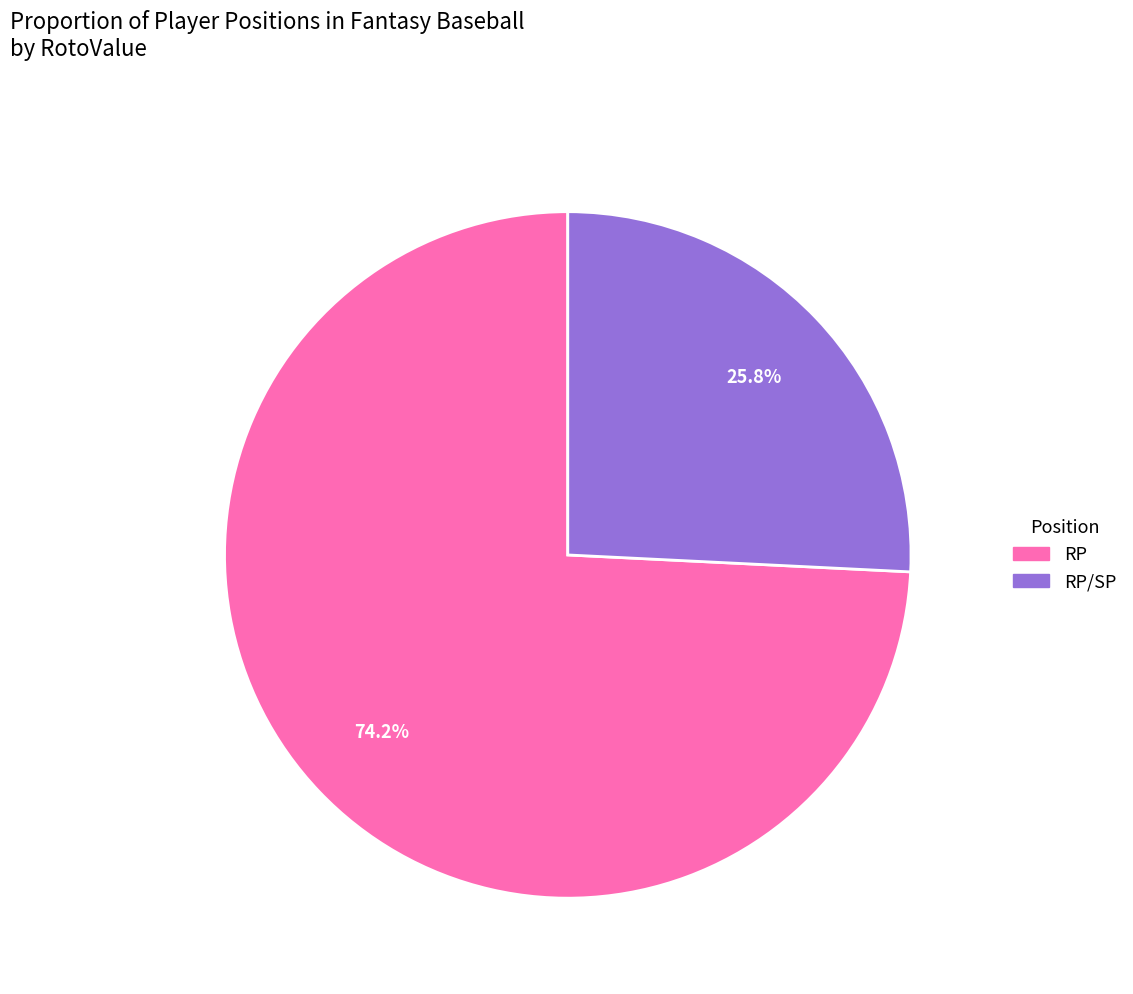

Does any single category account for the majority?

Yes